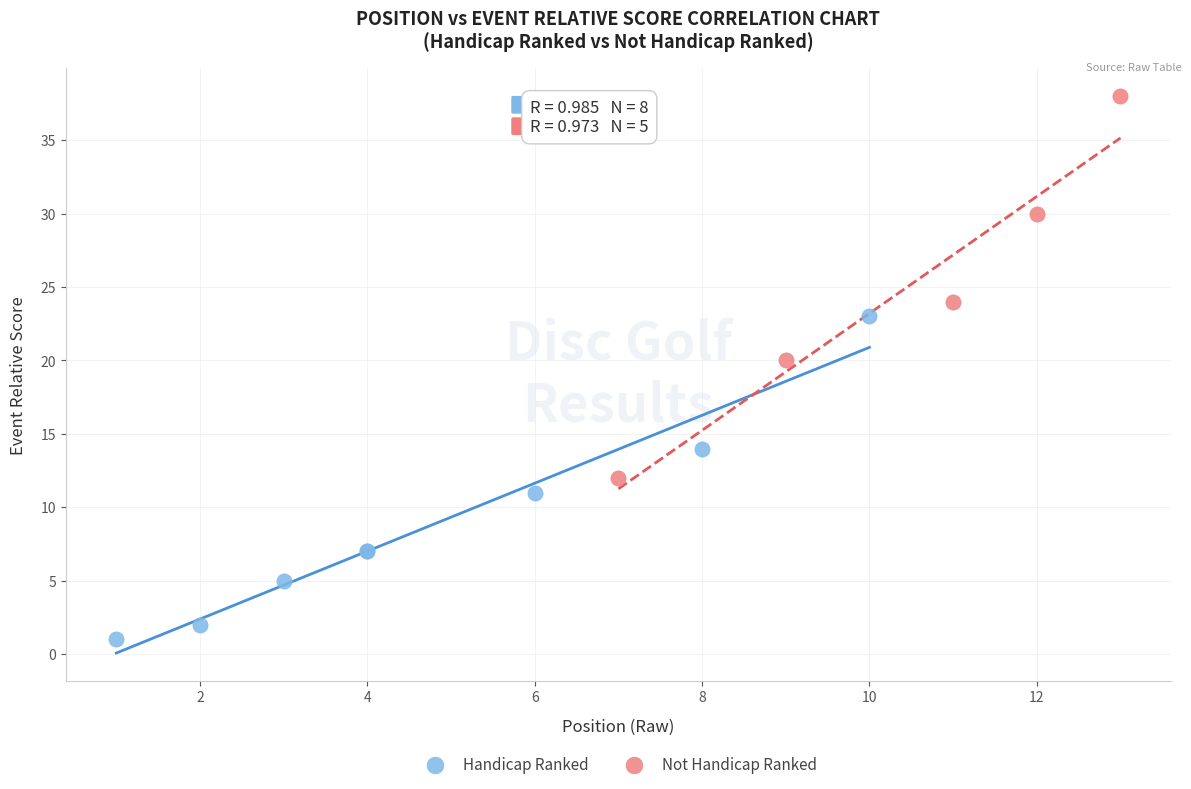

Which series reaches the minimum Y coordinate?

Handicap Ranked